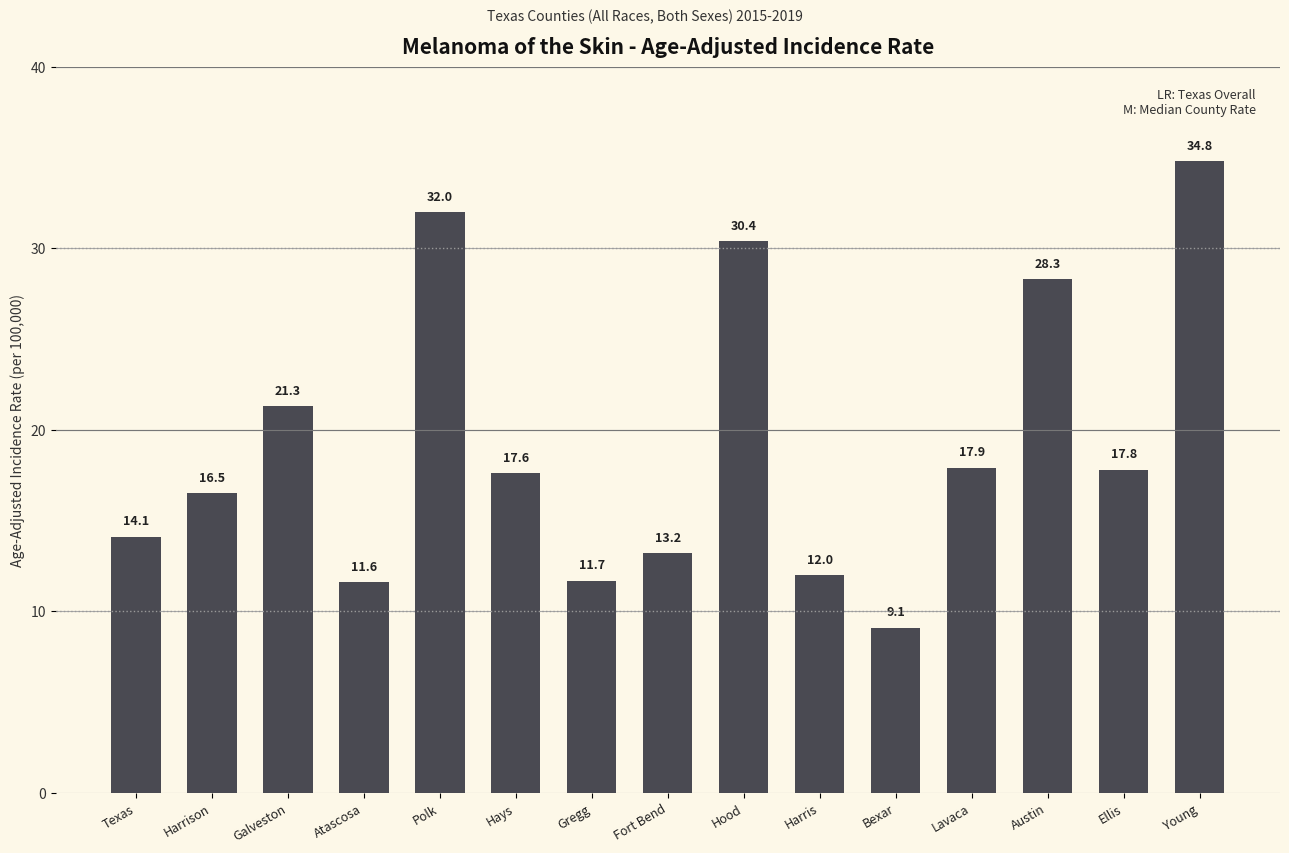

What is the change in value from Hays to Hood?

+12.8